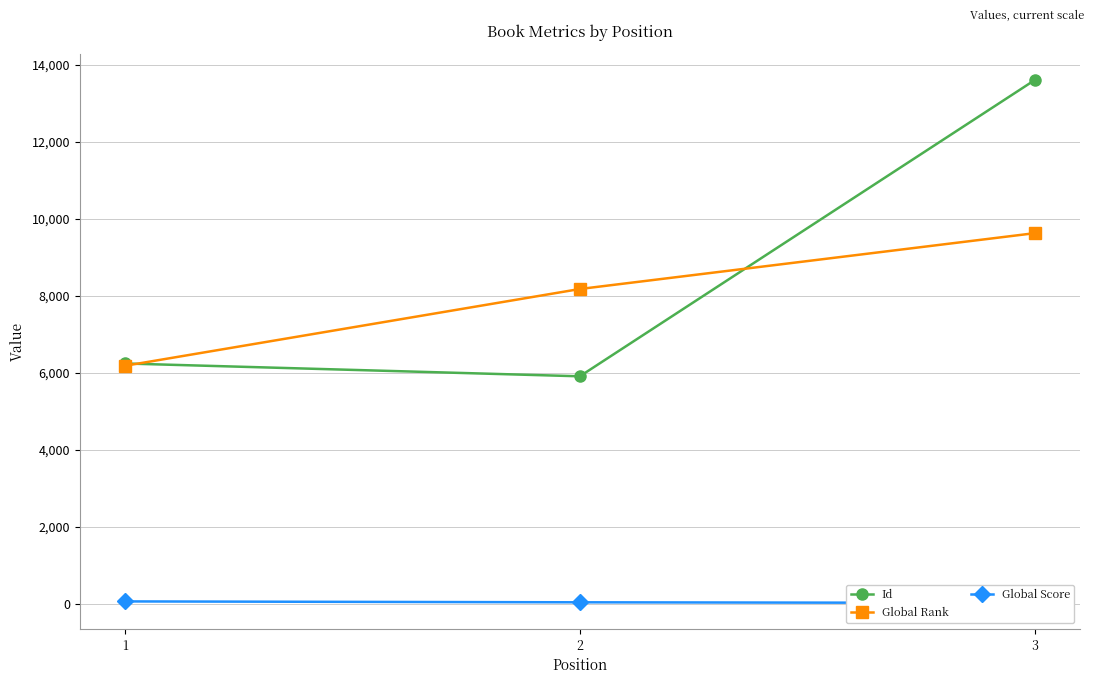

Reading left to right, what are all the values shown in this chart?

Id: 1=6245	2=5912	3=13605
Global Rank: 1=6186	2=8180	3=9630
Global Score: 1=63	2=40	3=24